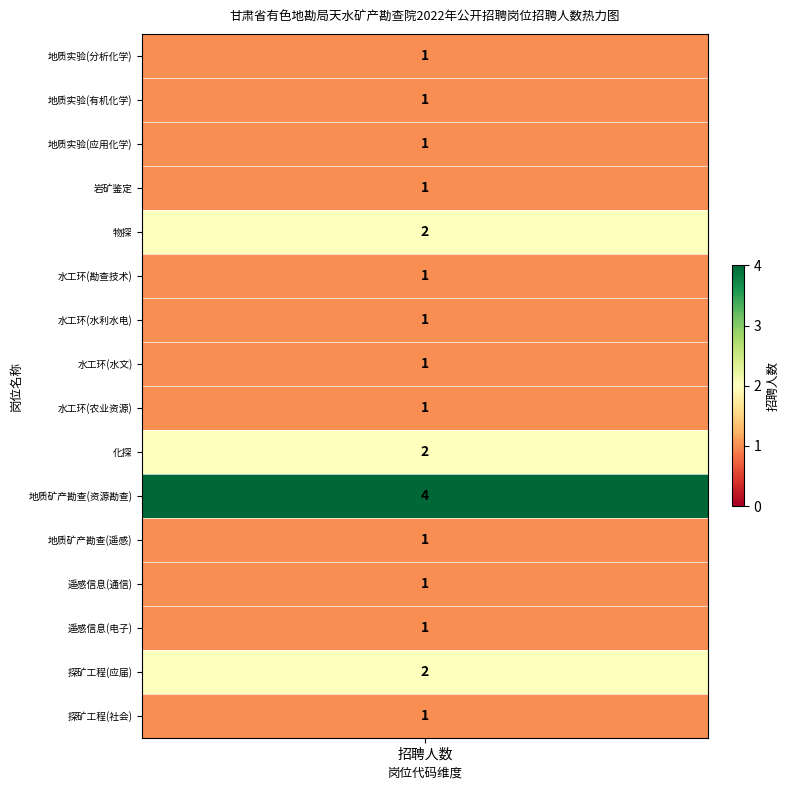

What is the greatest value displayed?

4